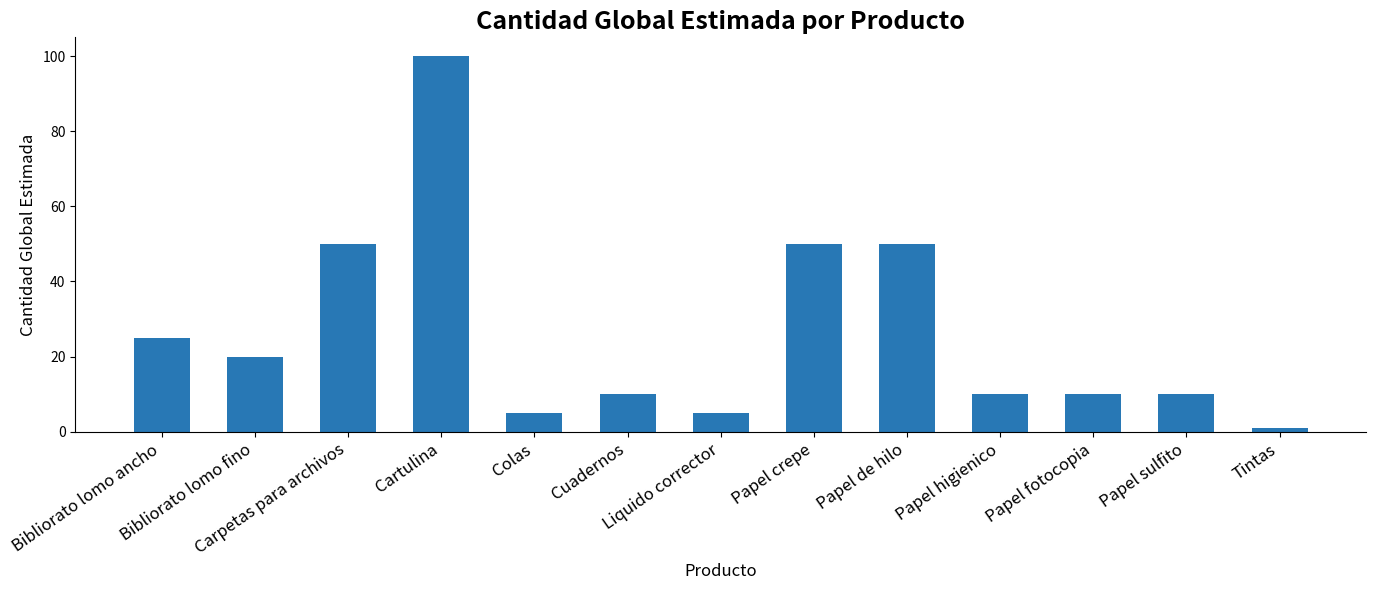

The chart shows a value of 10 at Papel sulfito. True or false?

True